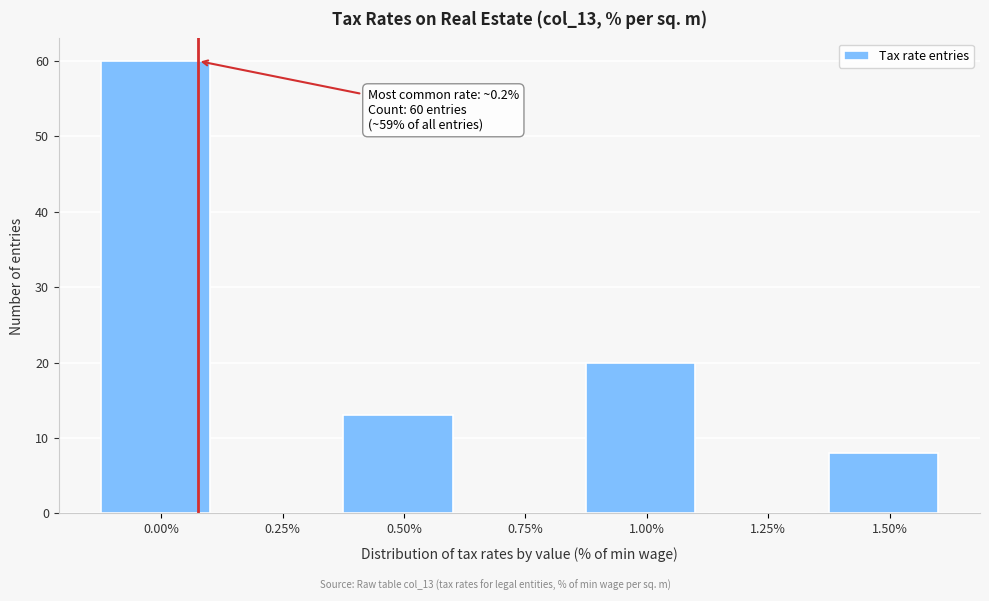

Reading right to left, what are all the values shown in this chart?

1.50%=8	1.25%=0	1.00%=20	0.75%=0	0.50%=13	0.25%=0	0.00%=60